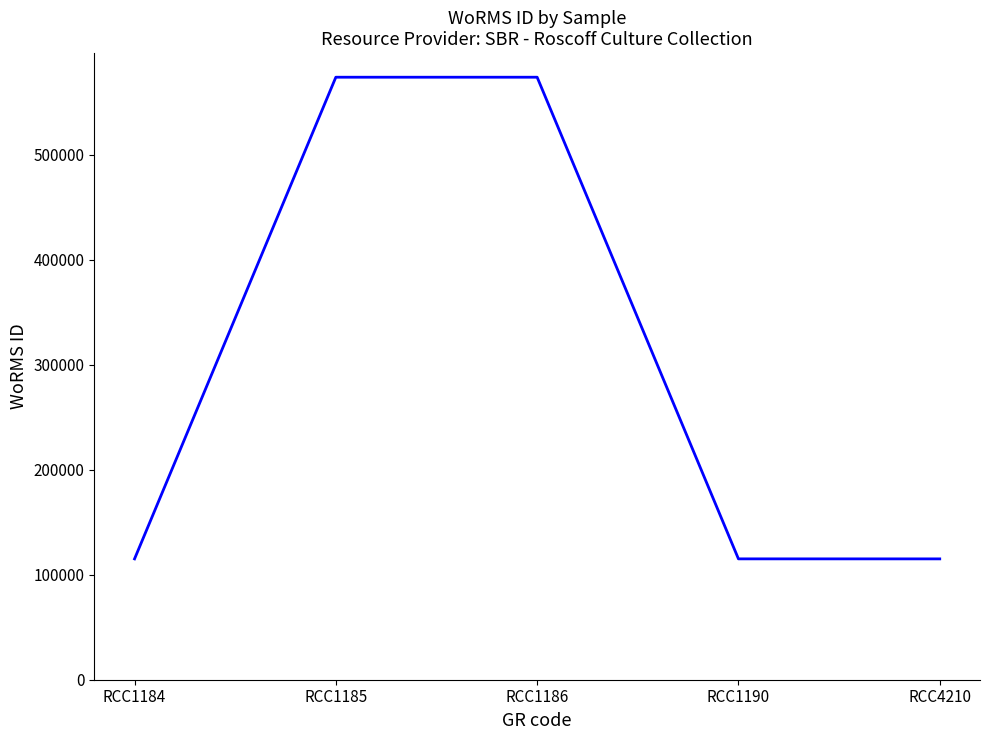

What is the smallest value displayed?

115090